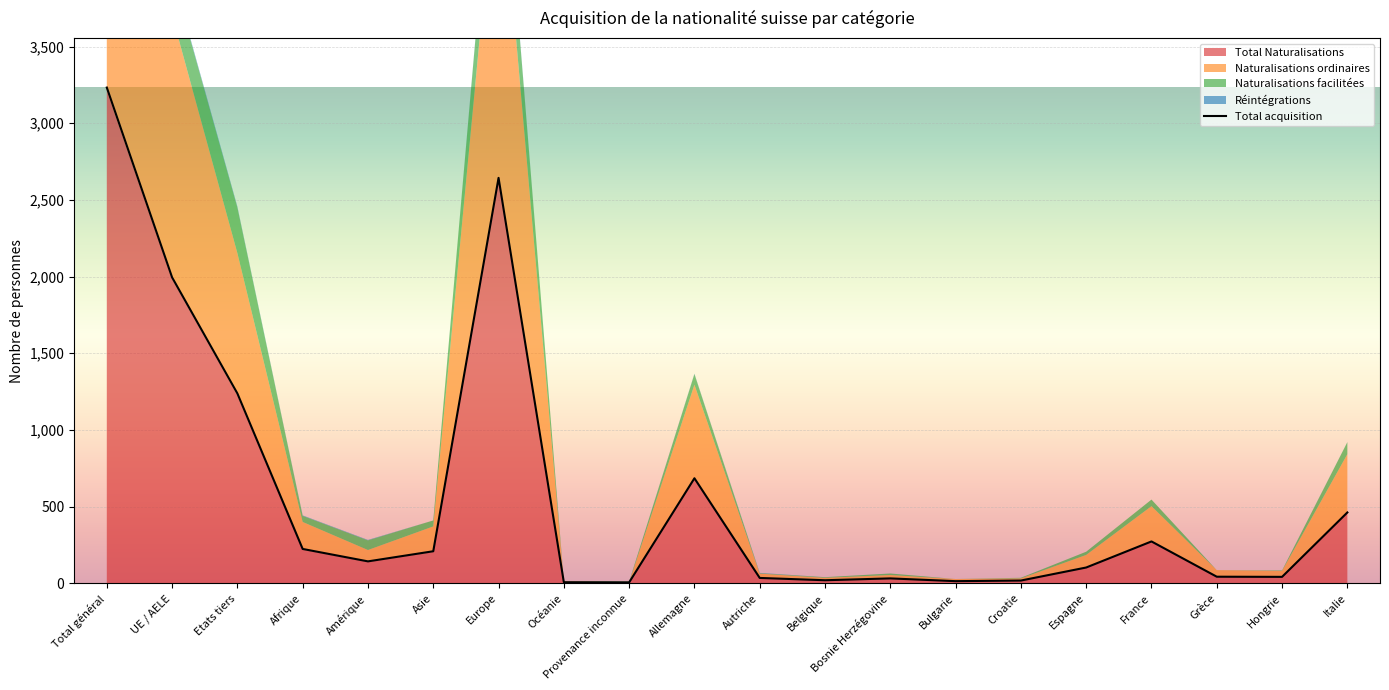

How many lines are shown in the chart?

1